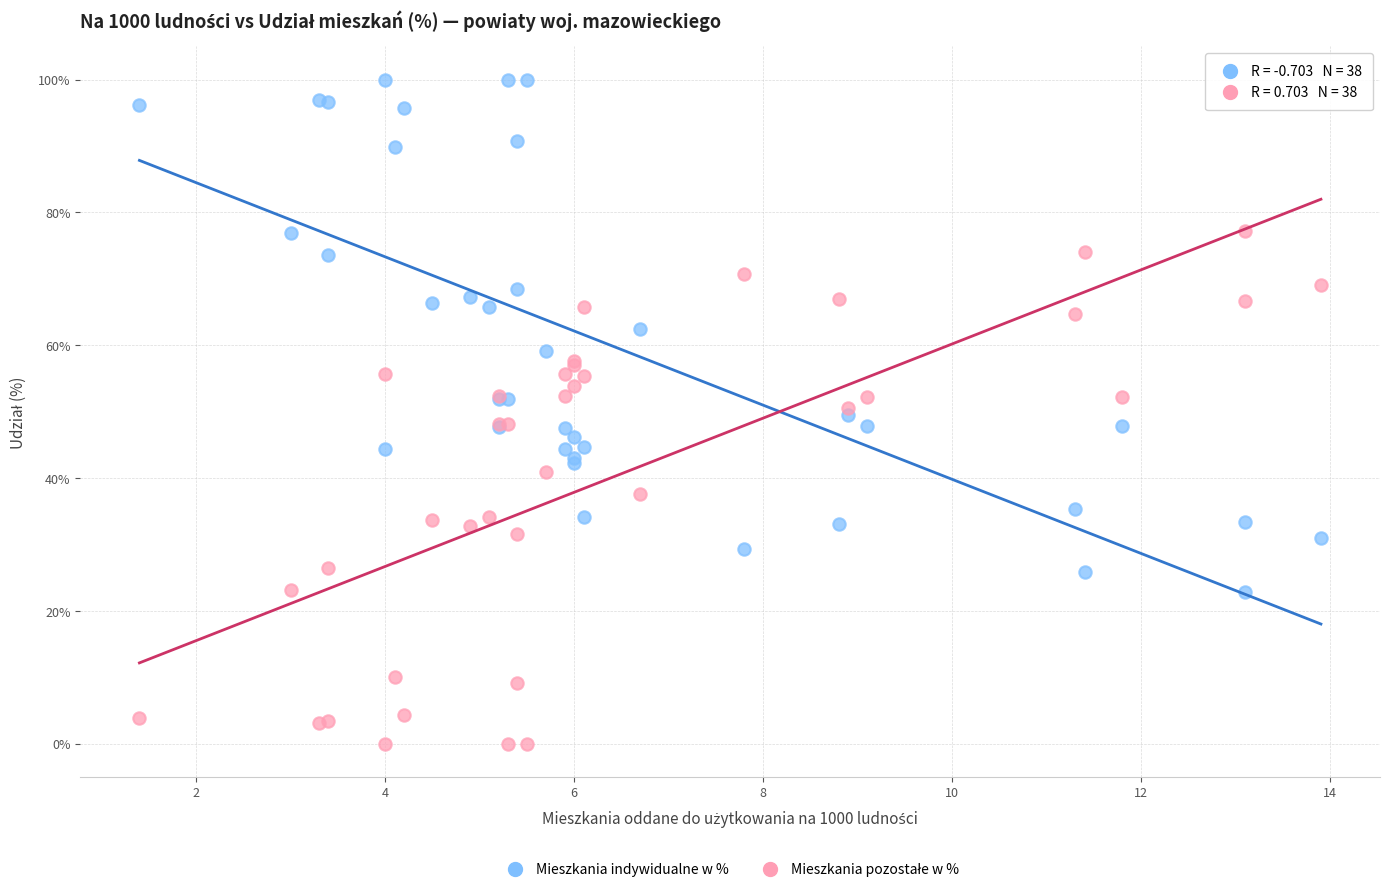

What is the X range (max minus min) for the scatter plot?

12.5